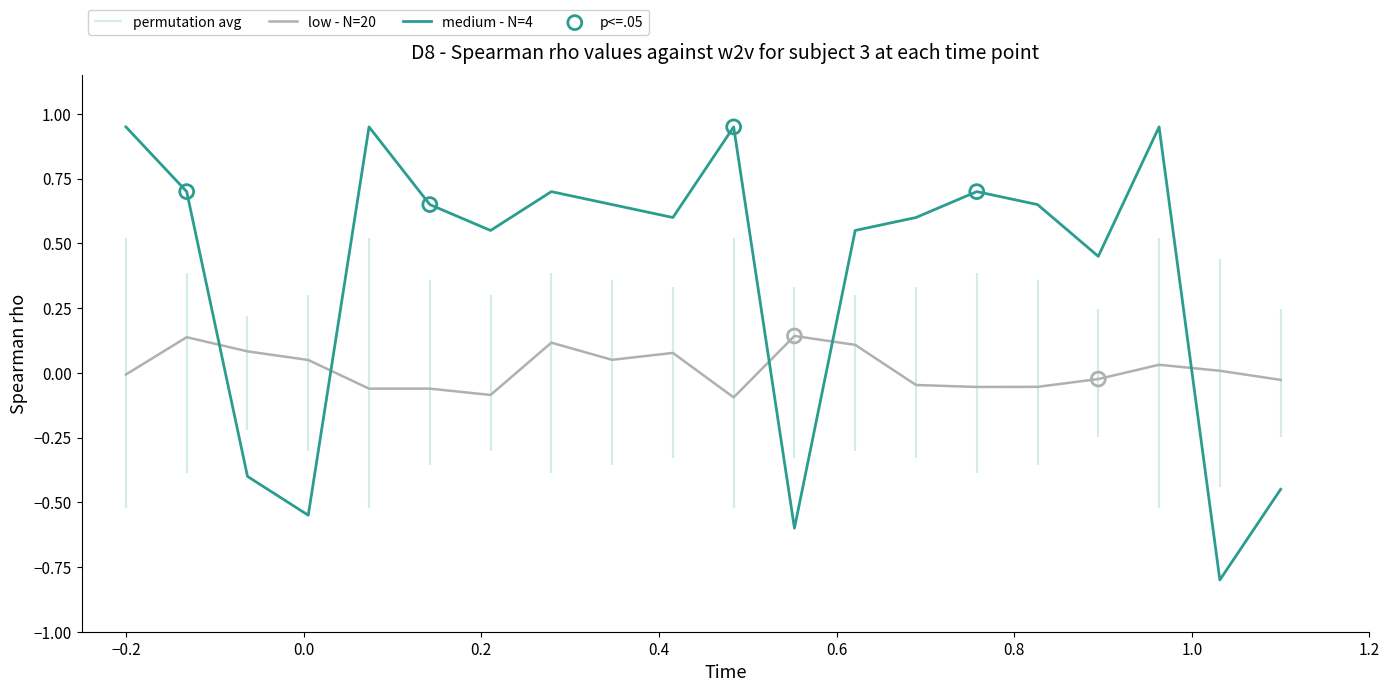

True or false: low - N=20 and medium - N=4 cross at least once.

True